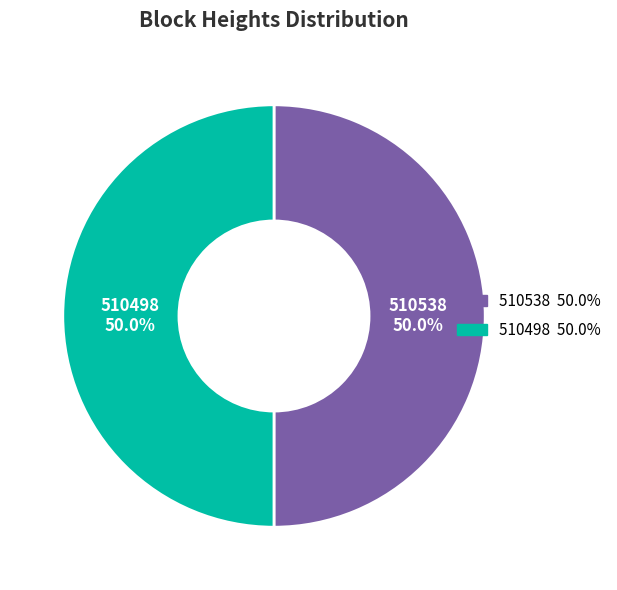

Approximately how many times larger is the value at 510538 compared to 510498?

1.0